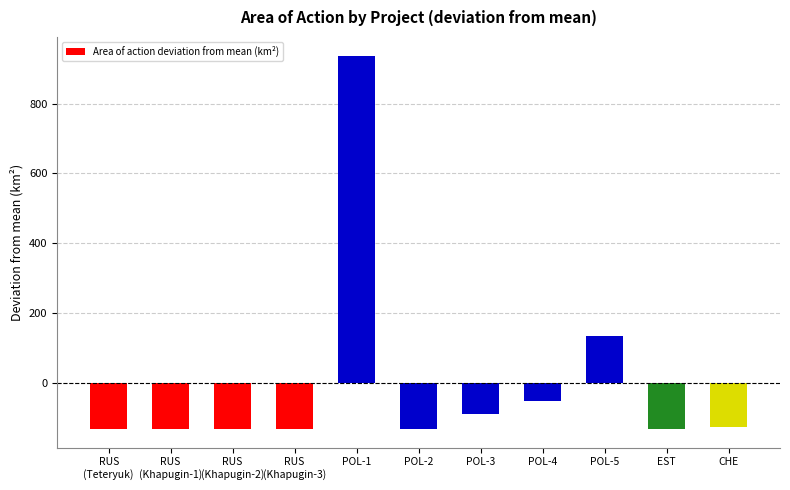

What is the value of the 8th bar from the left?

-52.4